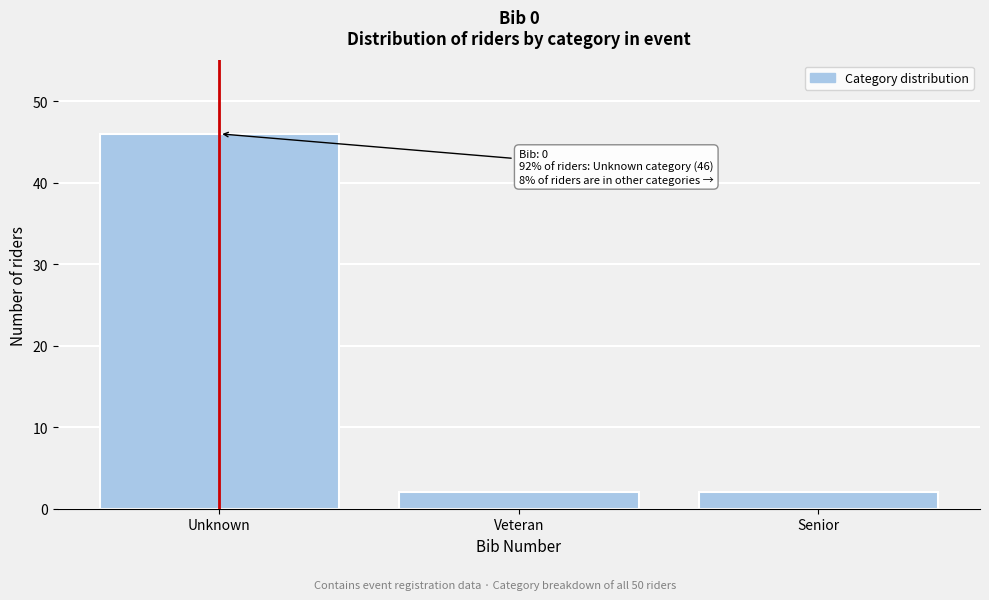

Reading left to right, transcribe all the data shown in this chart.

Unknown=46	Veteran=2	Senior=2